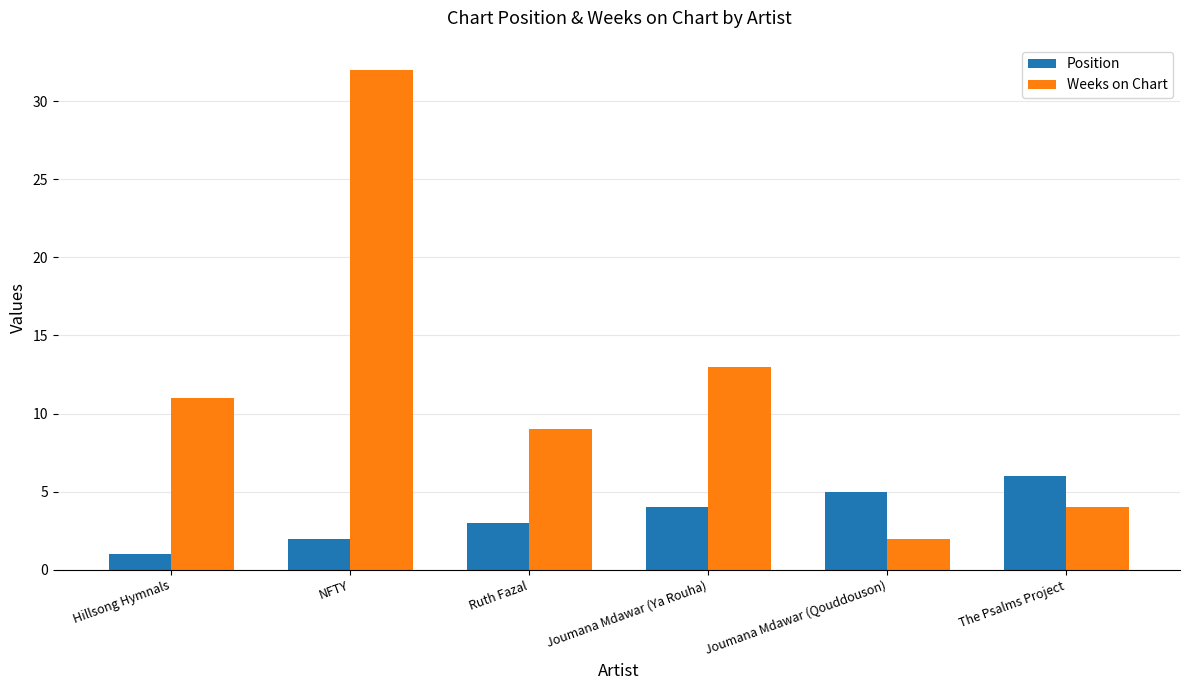

Which series has the widest spread of values?

Weeks on Chart